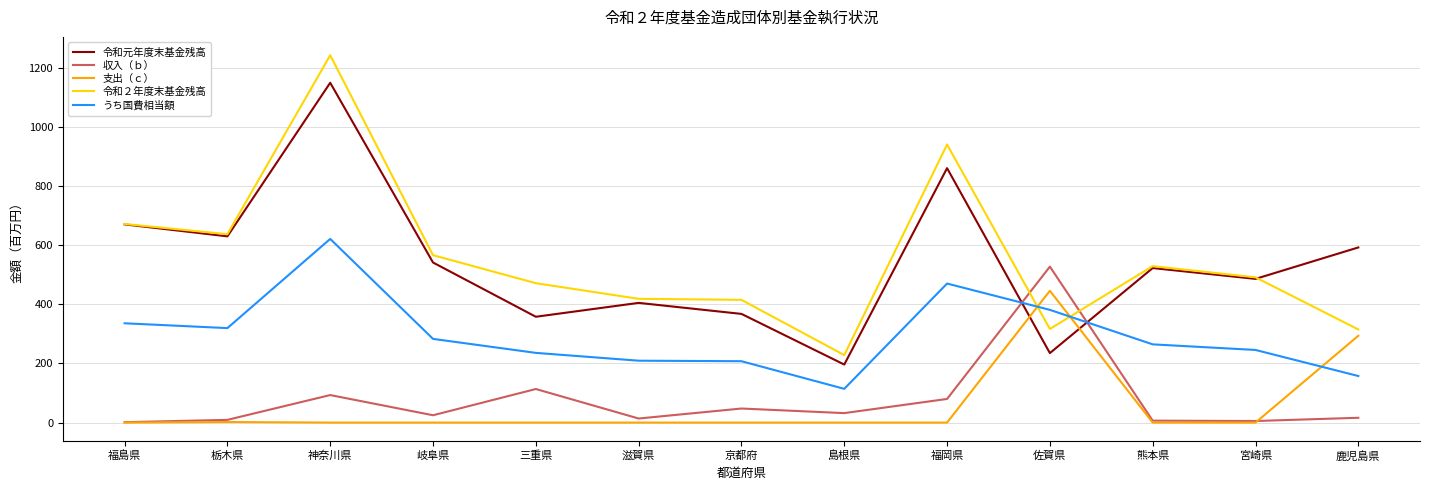

Between 福島県 and 滋賀県, which series saw the biggest shift?

令和元年度末基金残高